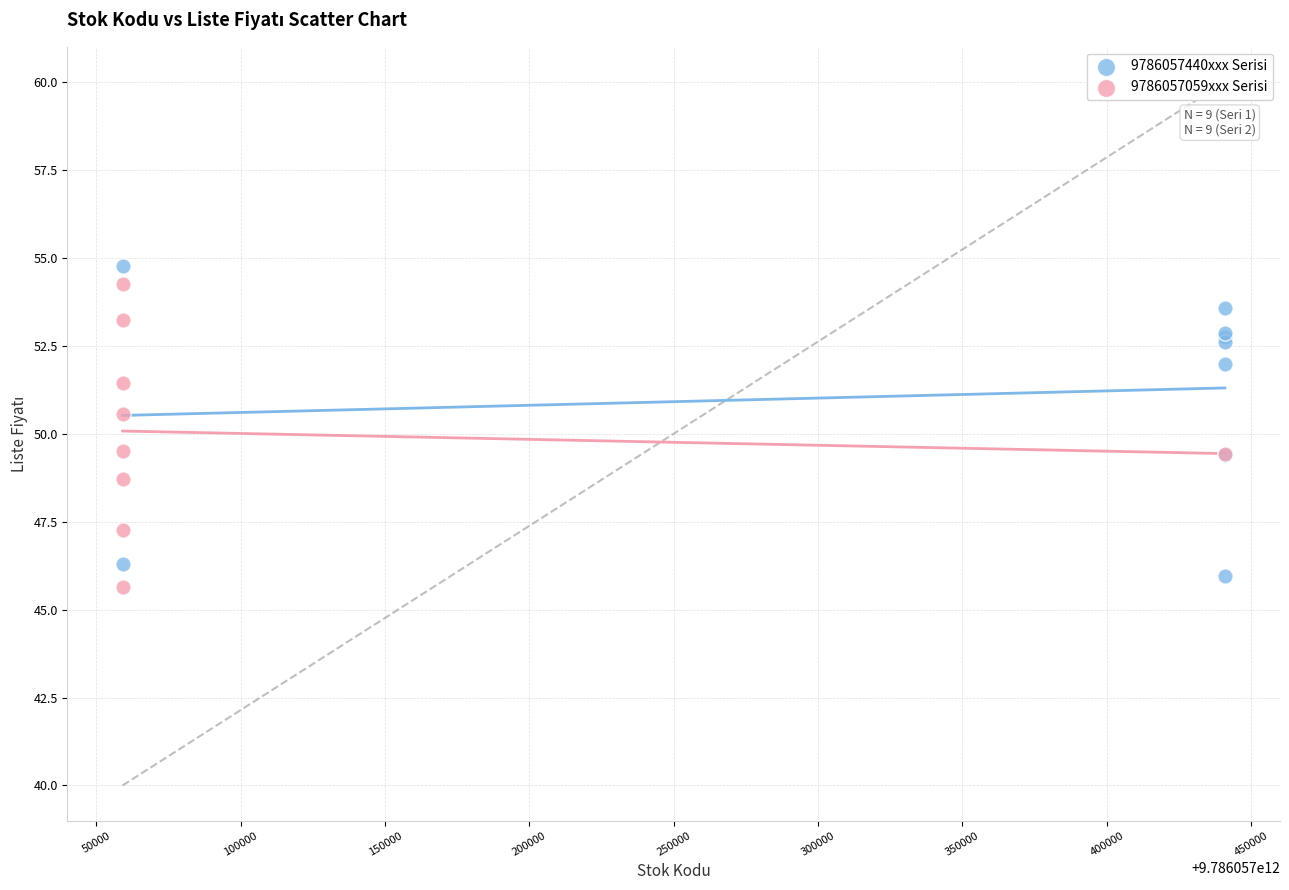

Which series reaches the maximum Y coordinate?

9786057440xxx Serisi